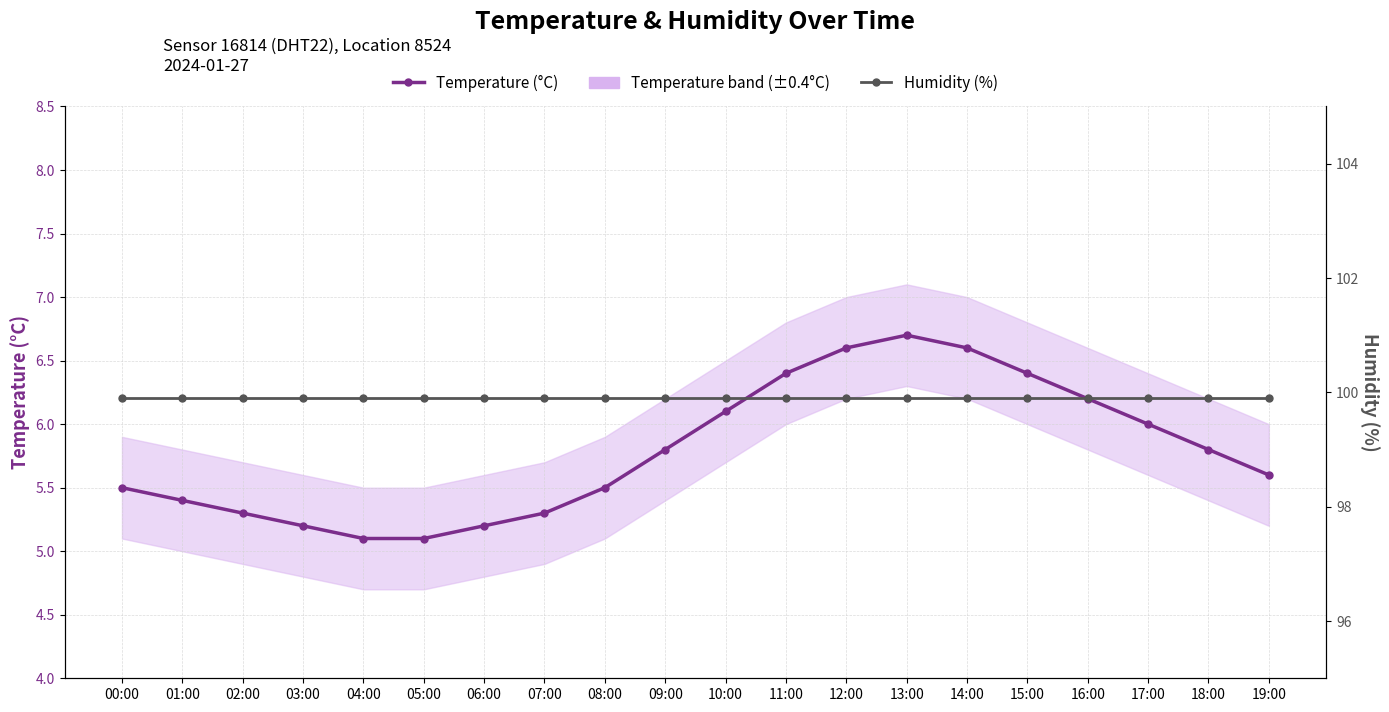

What is the difference between the maximum and minimum values in the Temperature (°C) series?

1.6